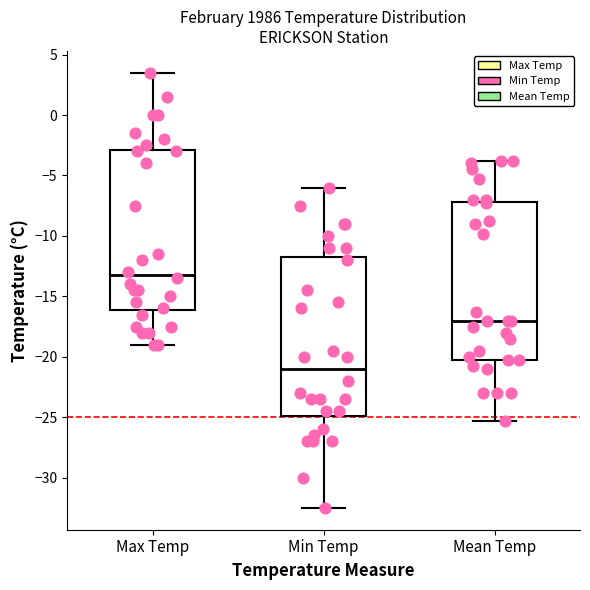

Which box's median line is the highest?

Max Temp